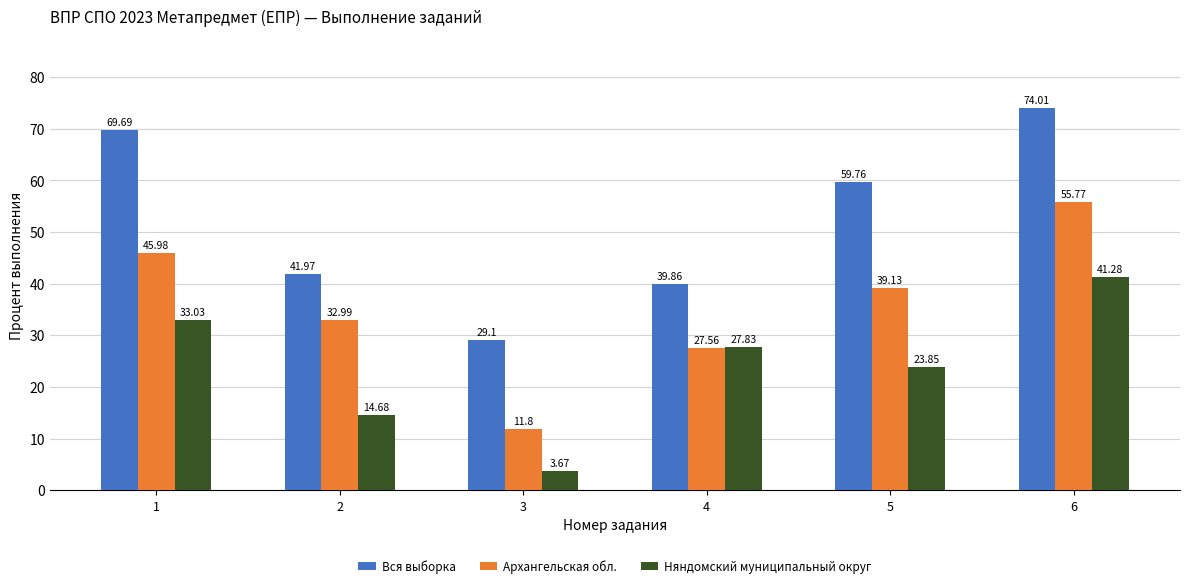

What is the greatest value displayed?

74.0